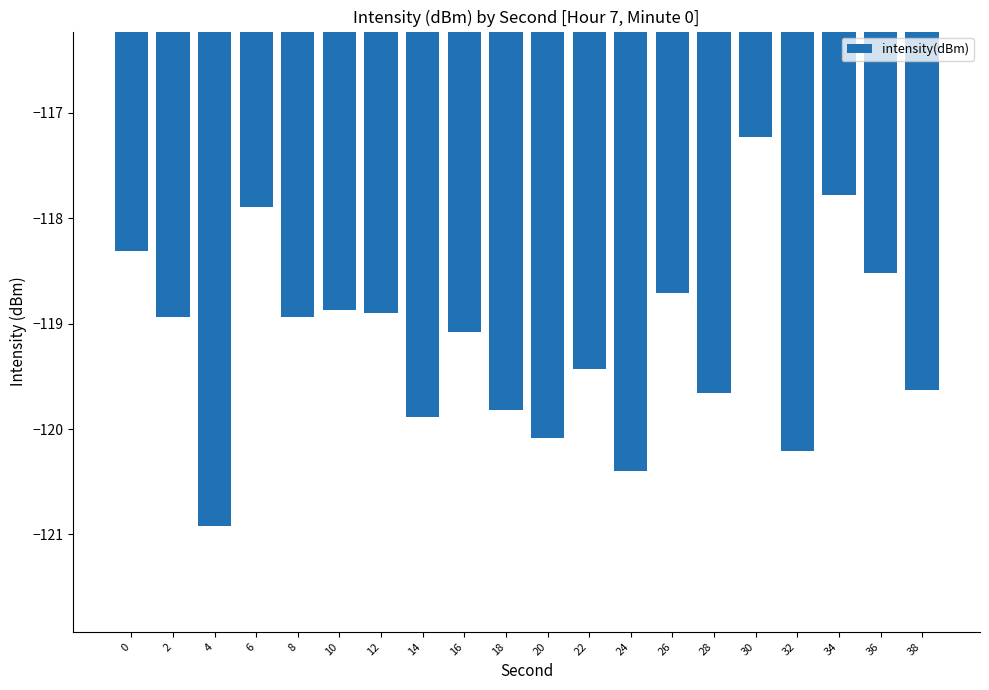

Is it true that the value at 28 is -119.7?

True